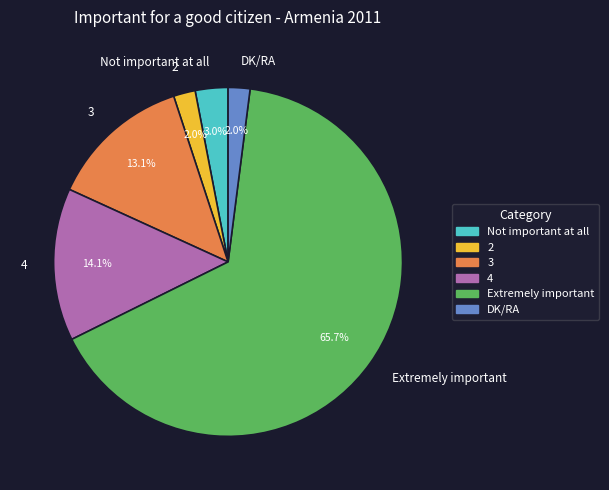

How many segments does this pie chart have?

6